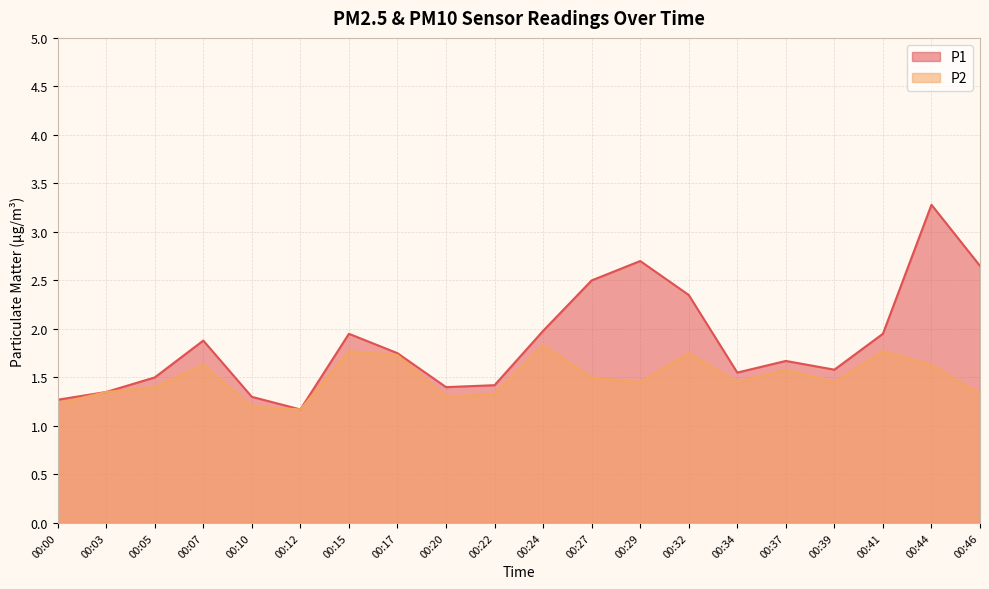

True or false: P2 and P1 intersect in this chart.

False